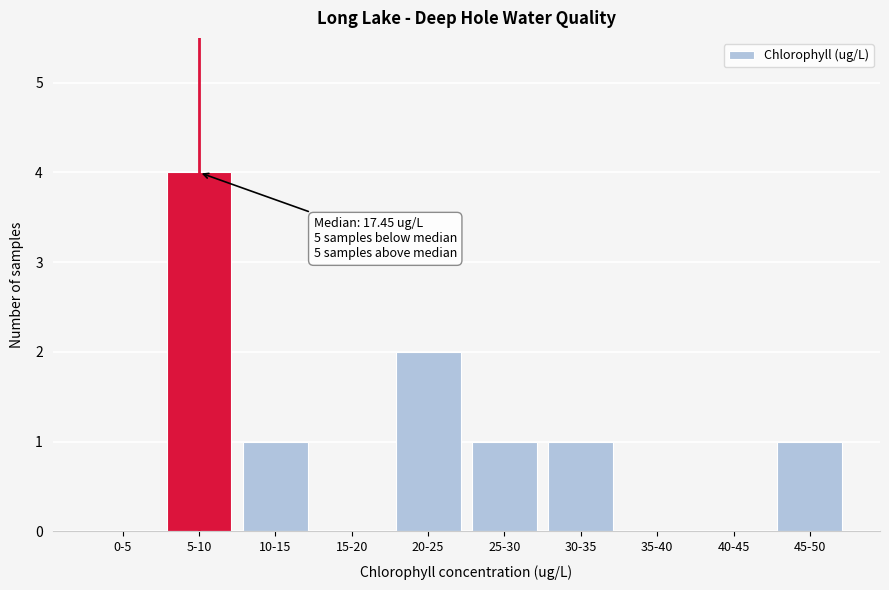

Reading right to left, transcribe all the data shown in this chart.

45-50=1	40-45=0	35-40=0	30-35=1	25-30=1	20-25=2	15-20=0	10-15=1	5-10=4	0-5=0